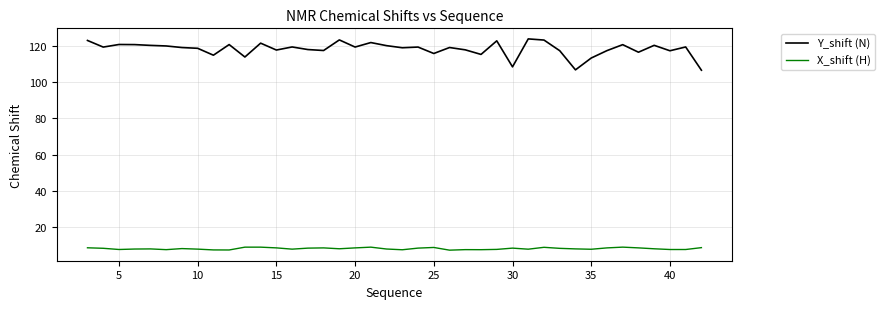

What is the difference between the second highest and minimum values in the X_shift (H) series?

1.7